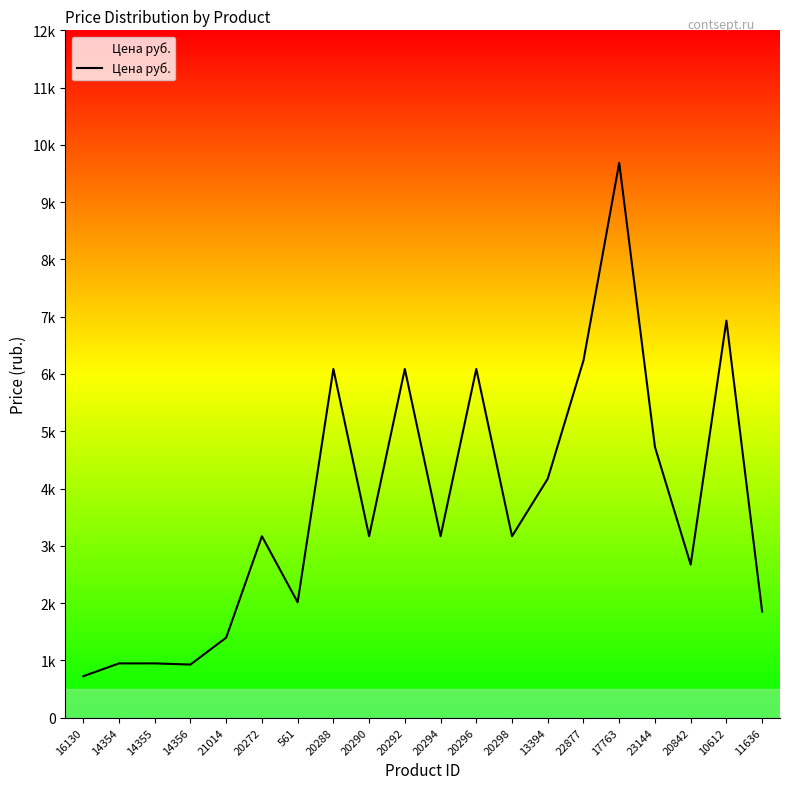

What is the sum of the values at 22877 and 17763?

15923.0